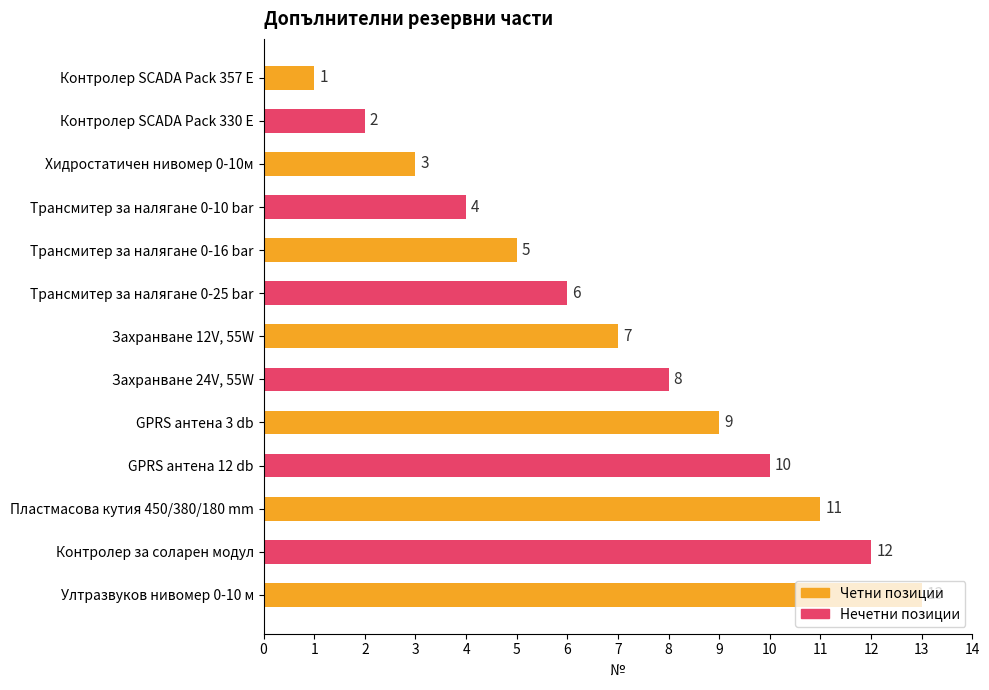

The value at Хидростатичен нивомер 0-10м is 3. True or false?

True